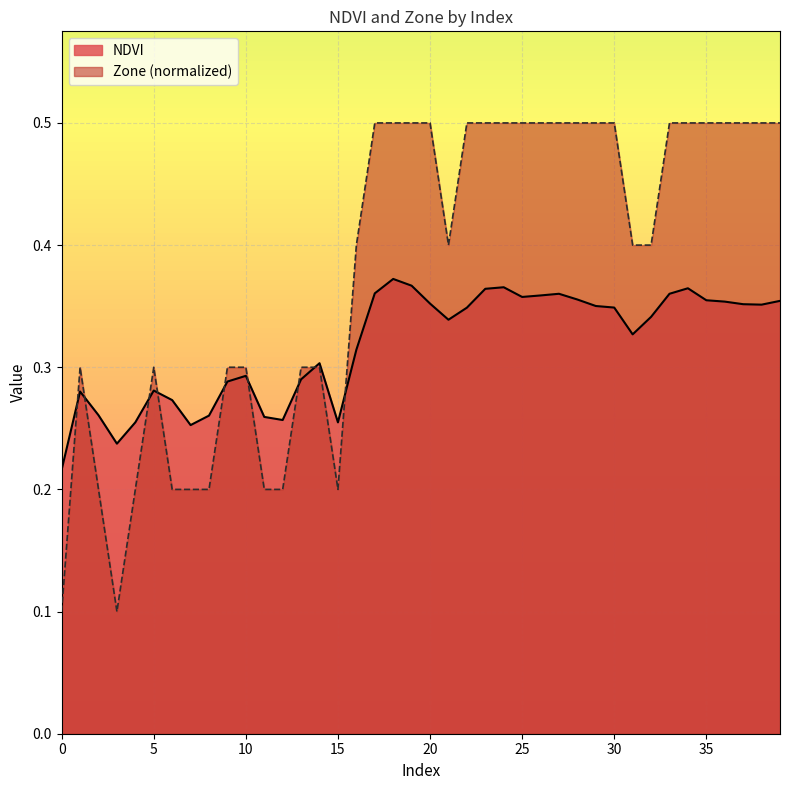

What is the highest value of the NDVI series?

0.4